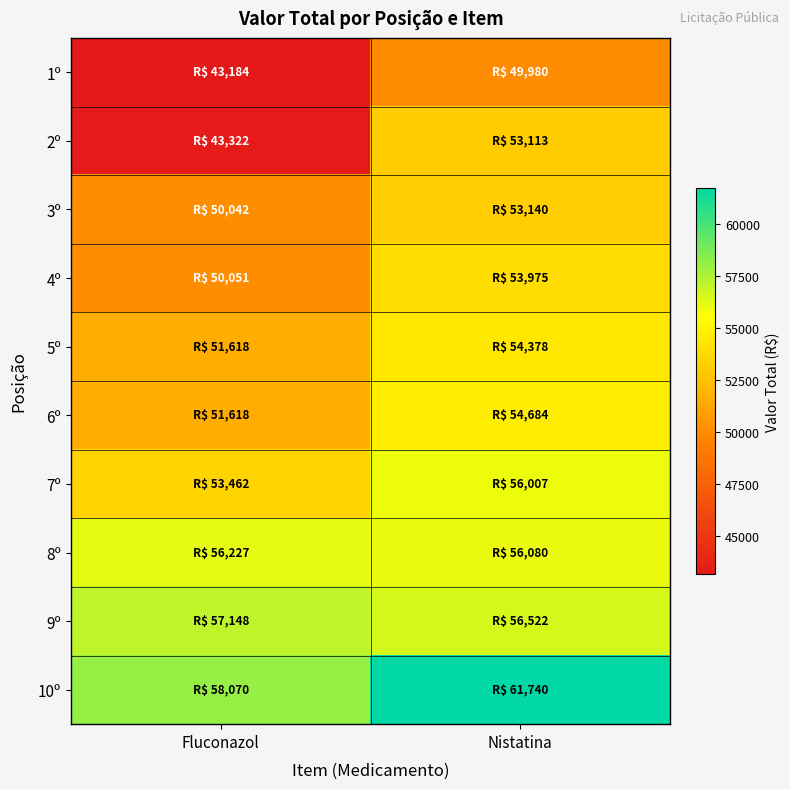

Which series has the largest range (max minus min)?

2º